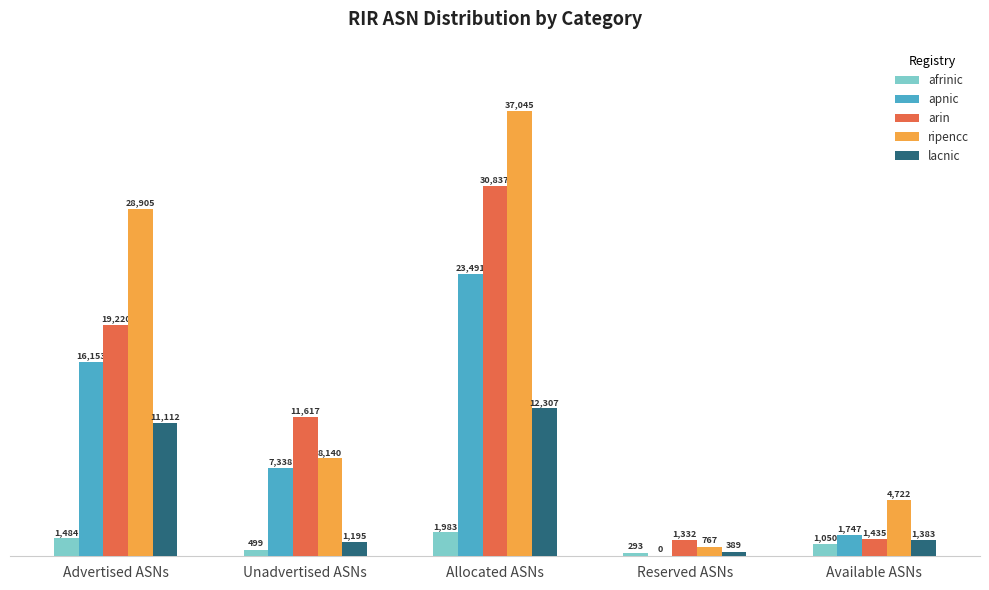

At which label does afrinic reach its peak?

Allocated ASNs